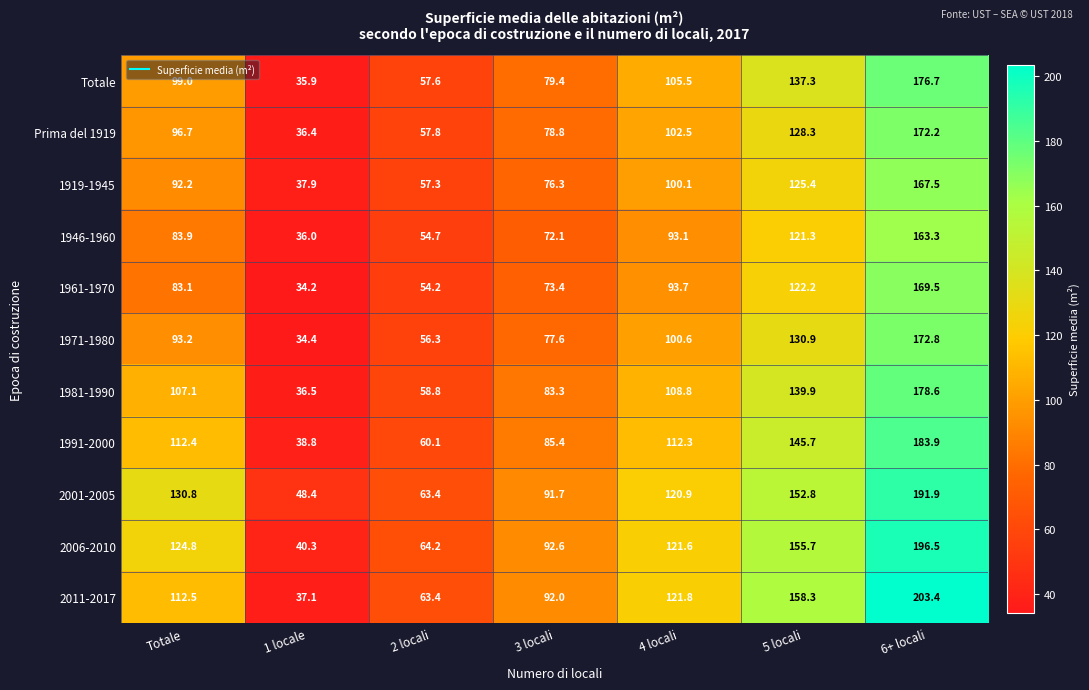

The 1961-1970 series shows 54.2 at 2 locali. True or false?

True